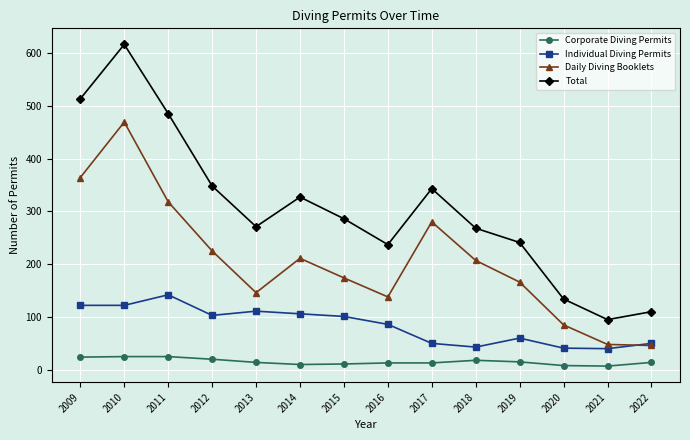

What is the spread (max minus min) of values at 2012?

328